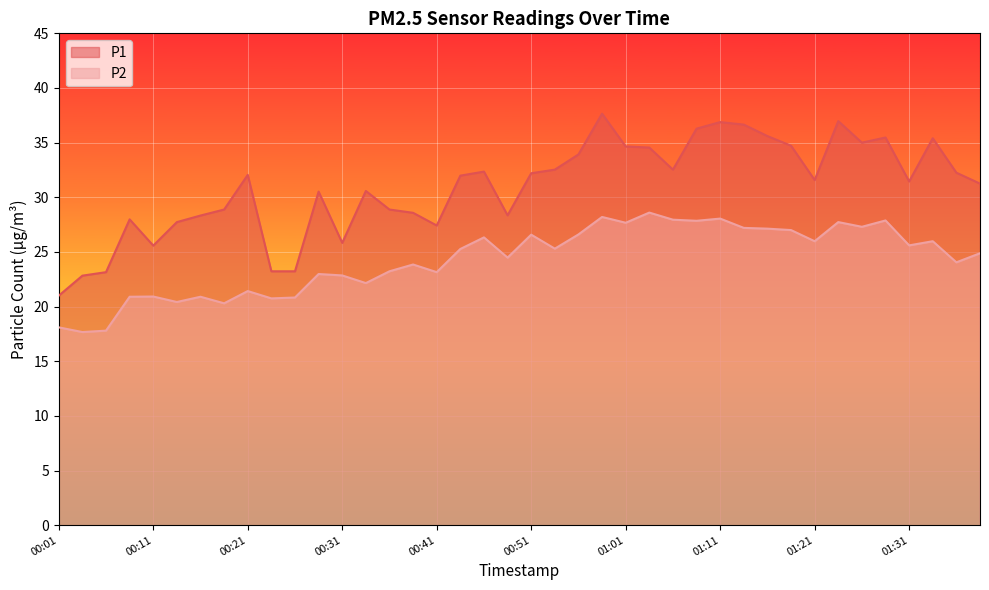

How many distinct data groups are displayed?

2